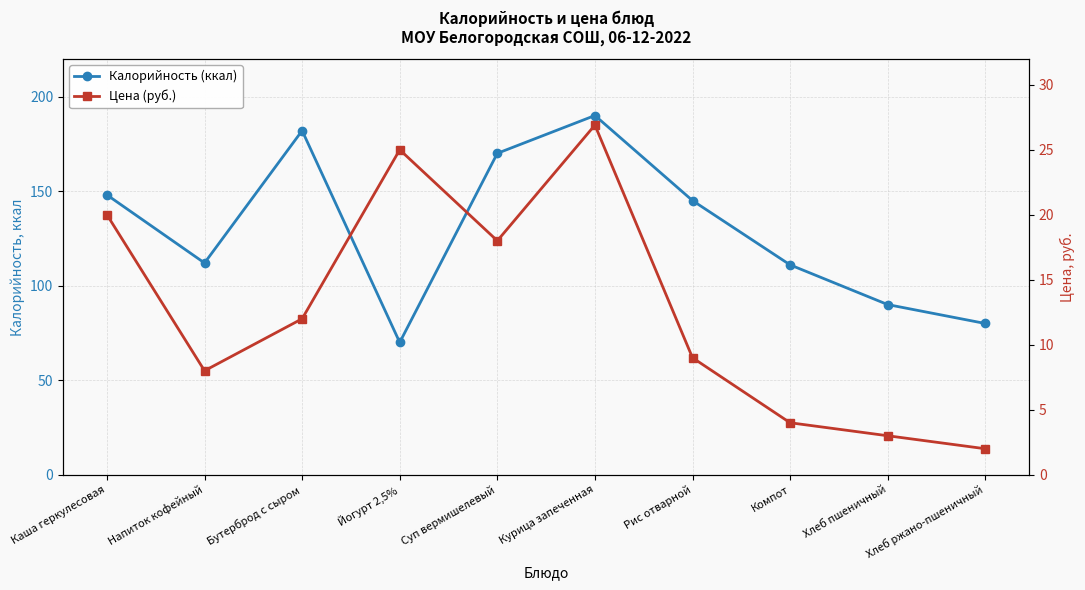

How many values in the Цена (руб.) series exceed 12?

4